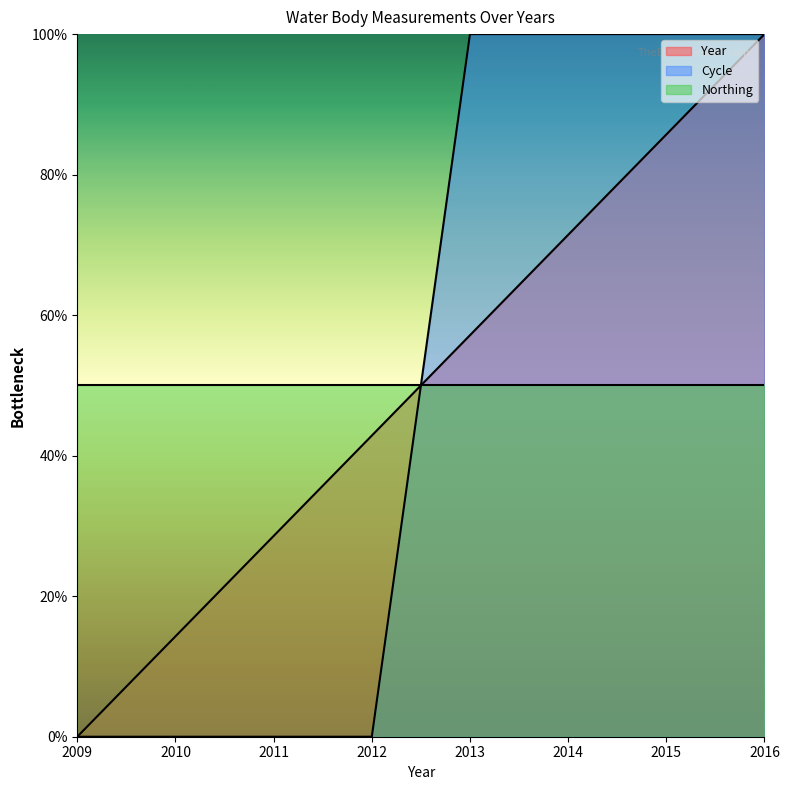

Which series ends up on top after the final intersection of Year and Cycle?

Cycle